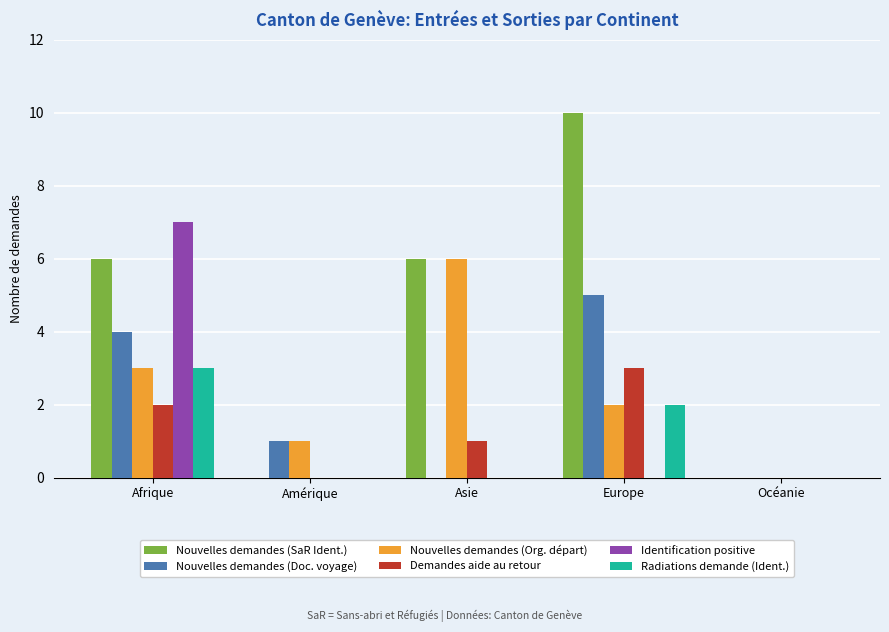

Reading left to right, what are all the values shown in this chart?

Nouvelles demandes (SaR Ident.): 6	0	6	10	0
Nouvelles demandes (Doc. voyage): 4	1	0	5	0
Nouvelles demandes (Org. départ): 3	1	6	2	0
Demandes aide au retour: 2	0	1	3	0
Identification positive: 7	0	0	0	0
Radiations demande (Ident.): 3	0	0	2	0